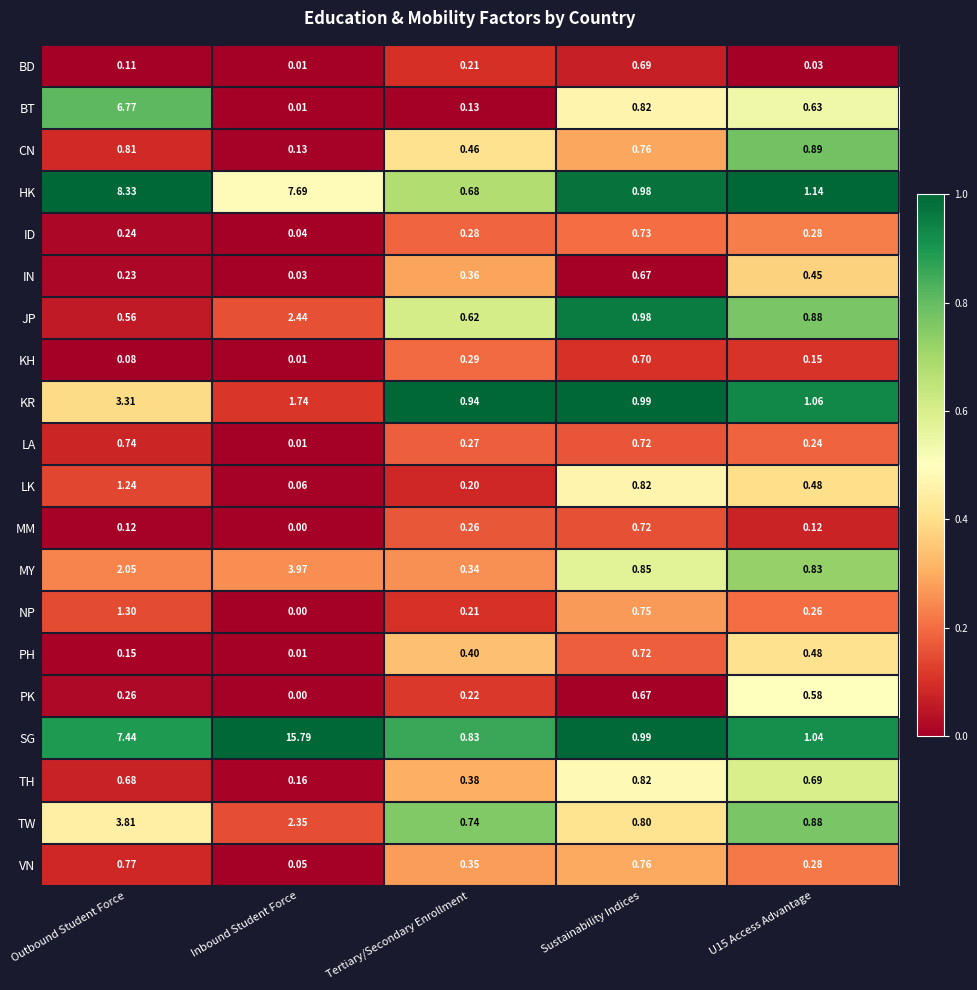

How many data points does each series have?

5